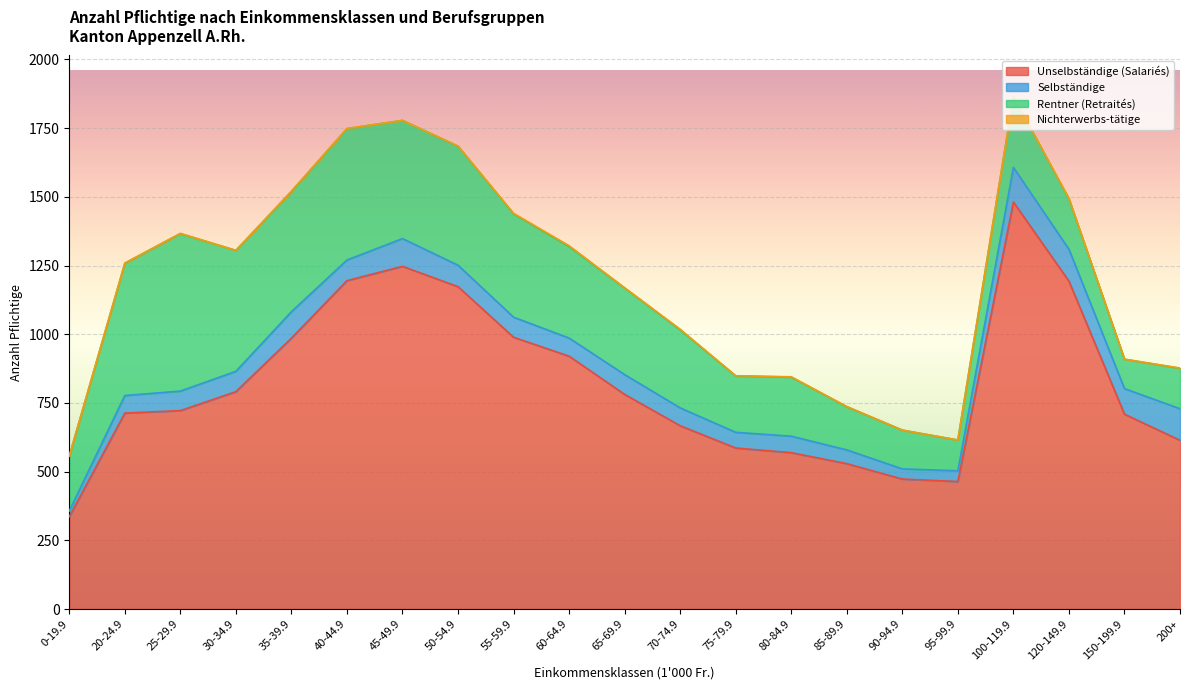

Which series has the largest total across all categories?

Unselbständige (Salariés)